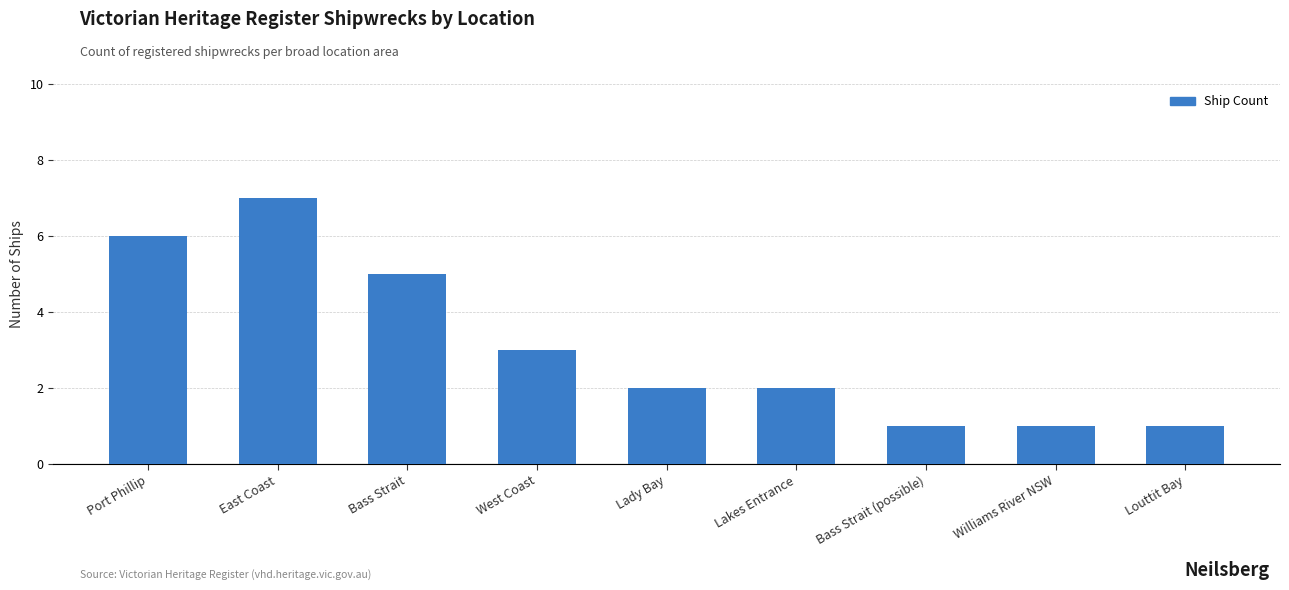

Which category has the highest value across all series?

East Coast